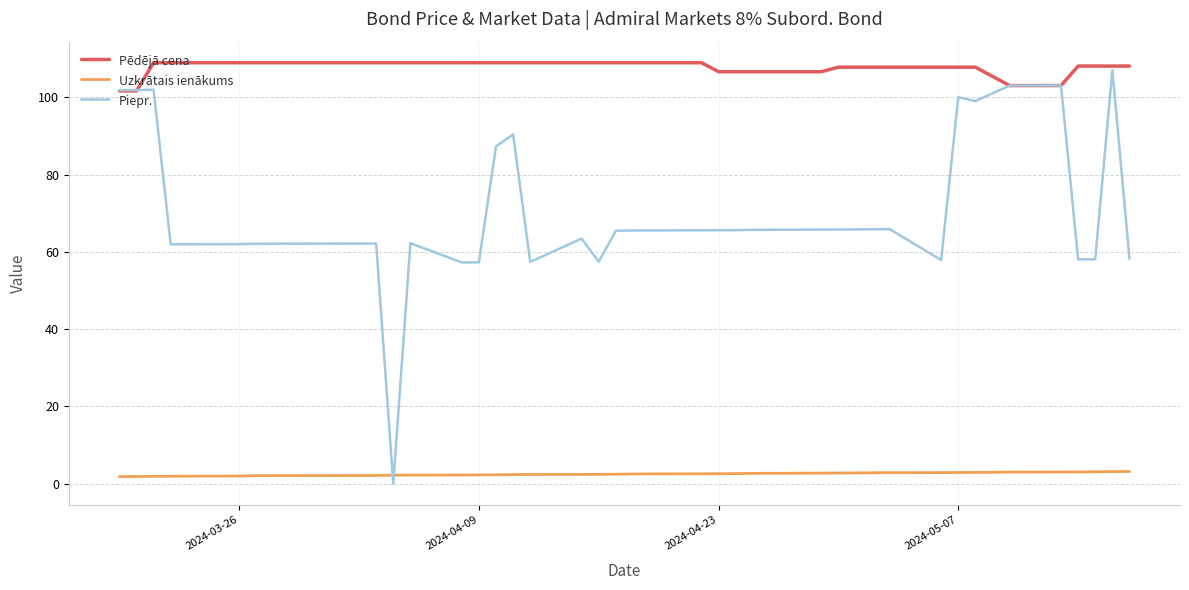

Which series has the widest spread of values?

Piepr.